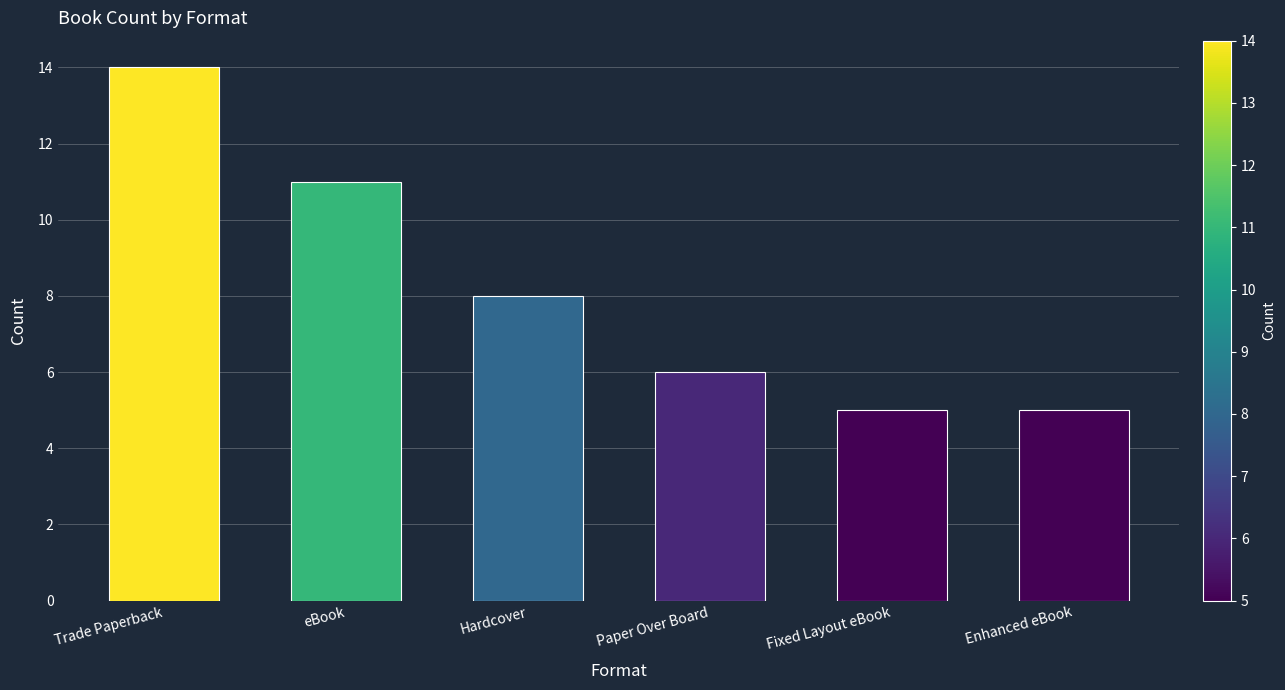

Which category has the highest value across all series?

Trade Paperback